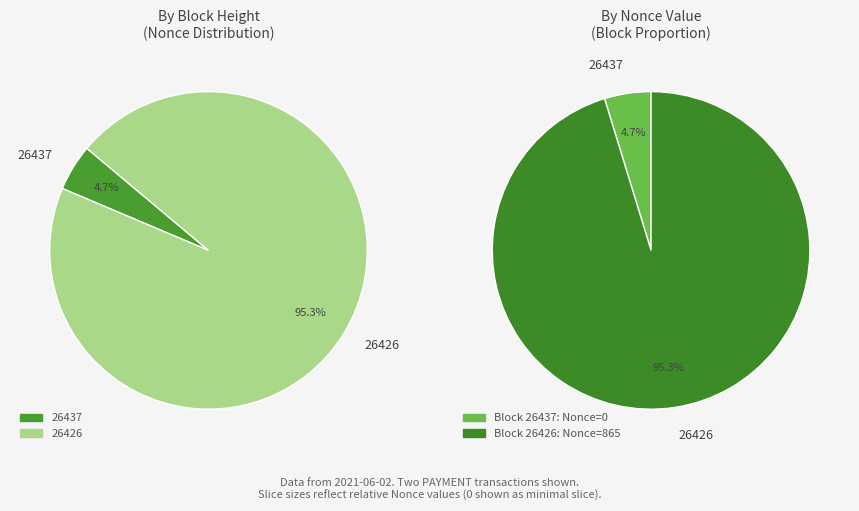

Which slice is the largest?

26426